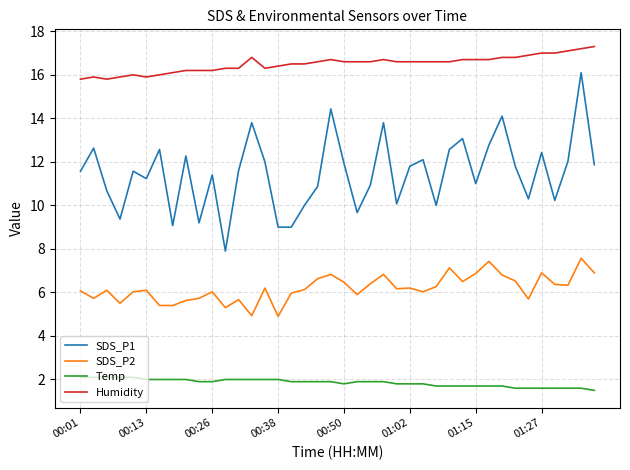

List the series in order of their peak value, highest first.

Humidity, SDS_P1, SDS_P2, Temp